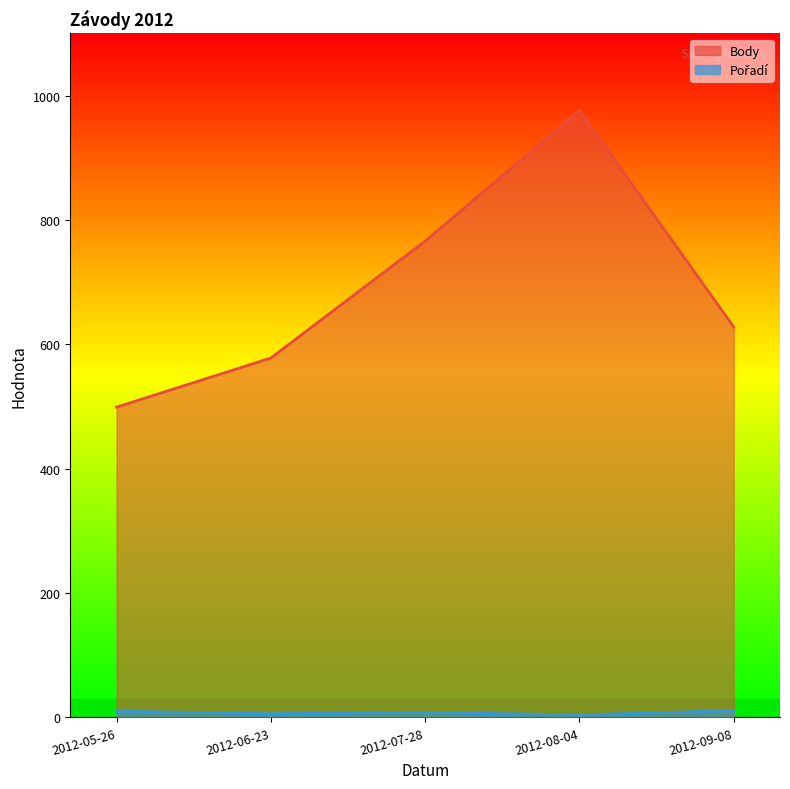

How many Pořadí values are between 6 and 10?

3